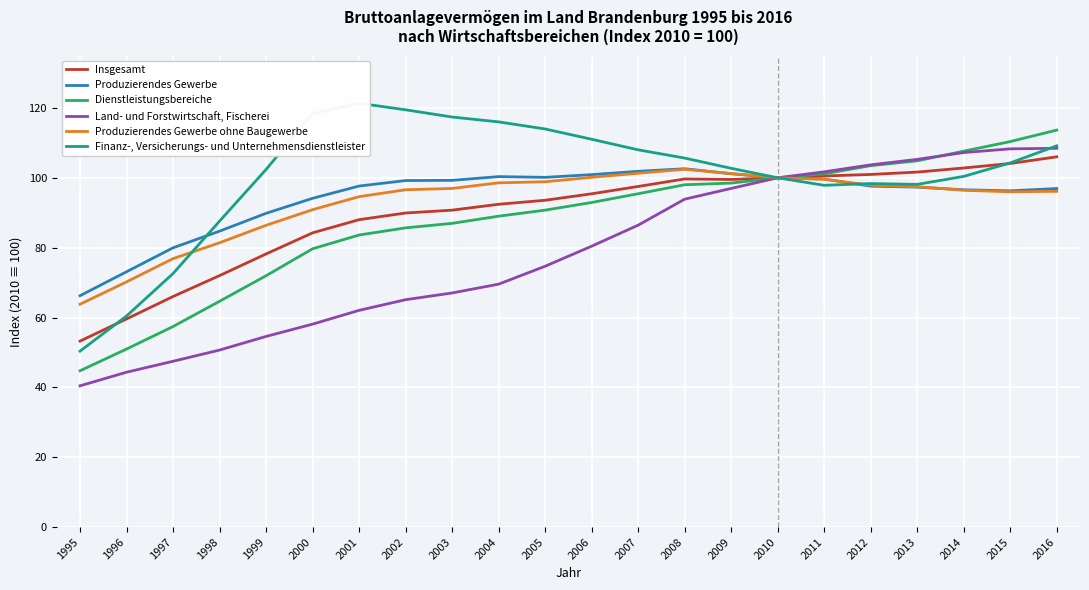

At which category is the sum across all series the highest?

2016